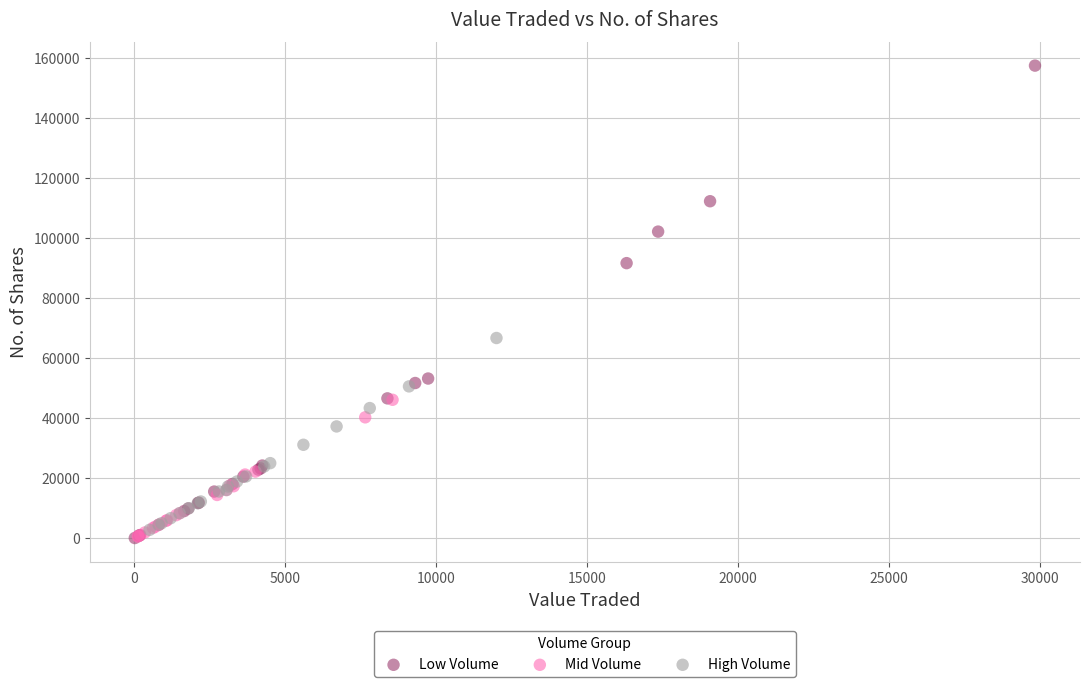

What are all the series names shown in the legend?

Low Volume, Mid Volume, High Volume